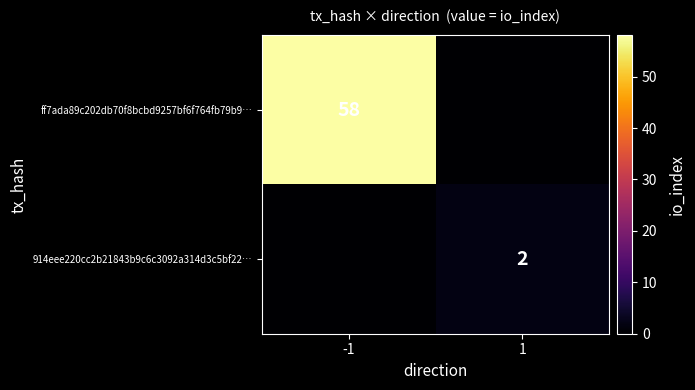

What is the total value across all series at 1?

2